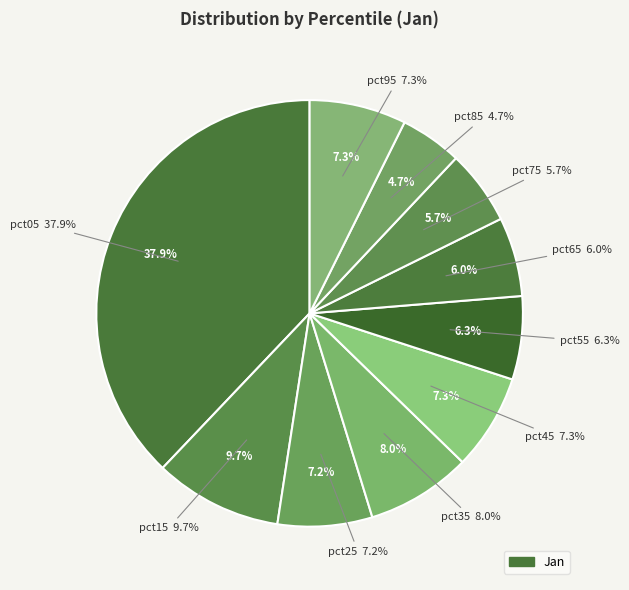

Does any single category account for the majority?

No